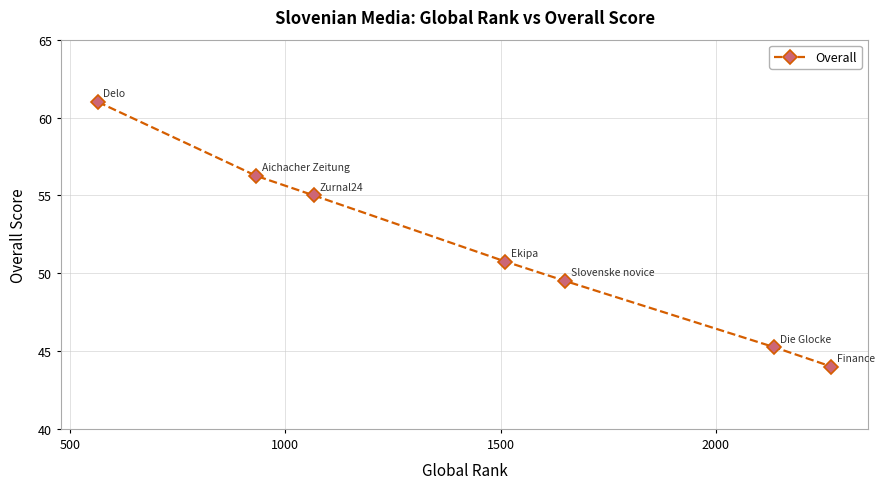

True or false: the data has more than 2 interior local peaks.

False